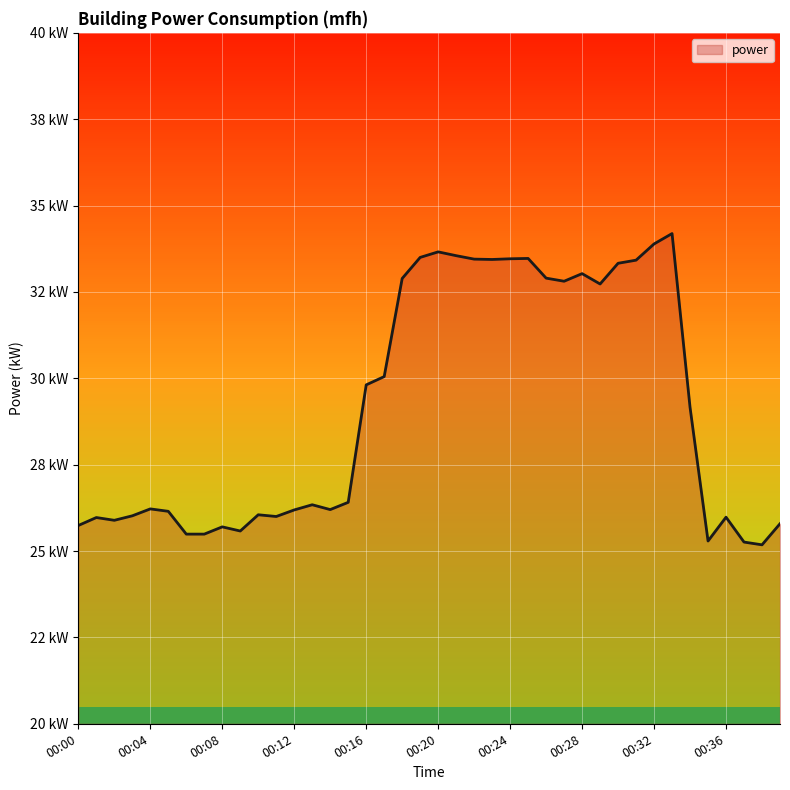

Rank the categories by value from lowest to highest.

00:38, 00:37, 00:35, 00:06, 00:07, 00:09, 00:08, 00:00, 00:39, 00:02, 00:01, 00:36, 00:11, 00:03, 00:10, 00:05, 00:12, 00:14, 00:04, 00:13, 00:15, 00:34, 00:16, 00:17, 00:29, 00:27, 00:18, 00:26, 00:28, 00:30, 00:31, 00:23, 00:22, 00:24, 00:25, 00:19, 00:21, 00:20, 00:32, 00:33